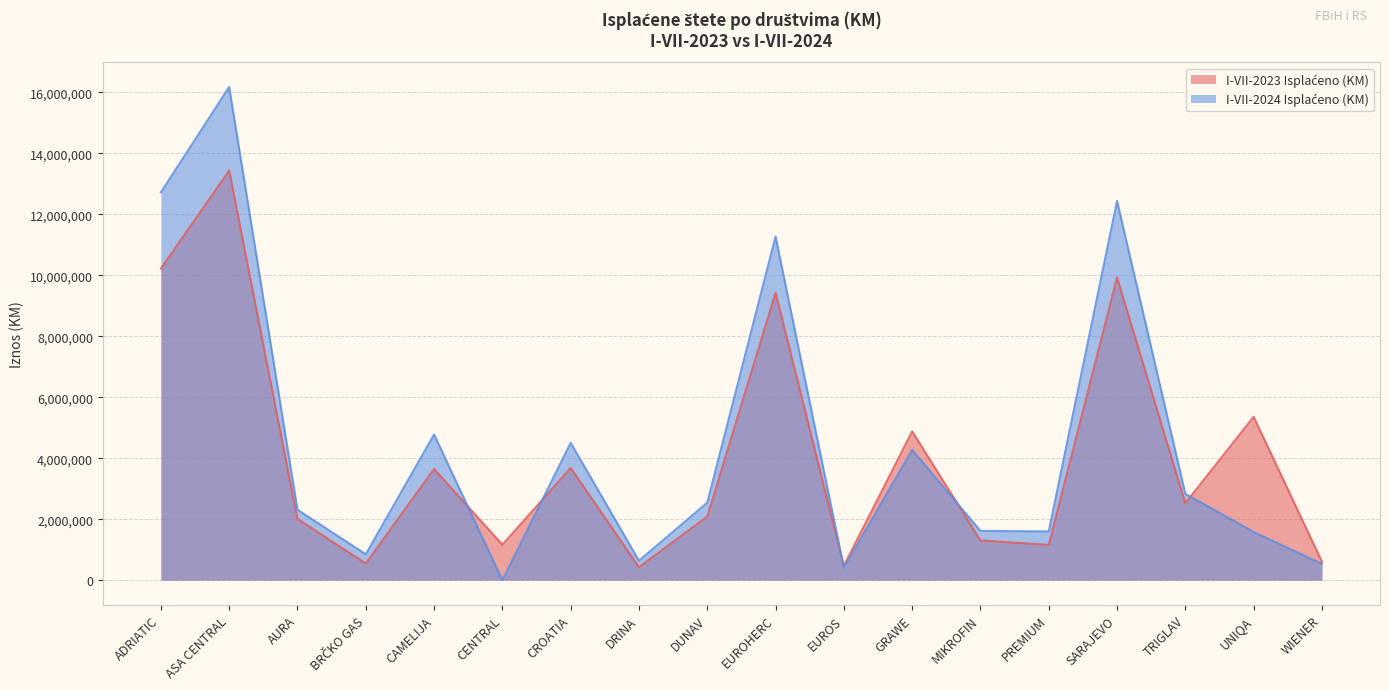

At which label does I-VII-2023 Isplaćeno (KM) first exceed 2524443?

ADRIATIC